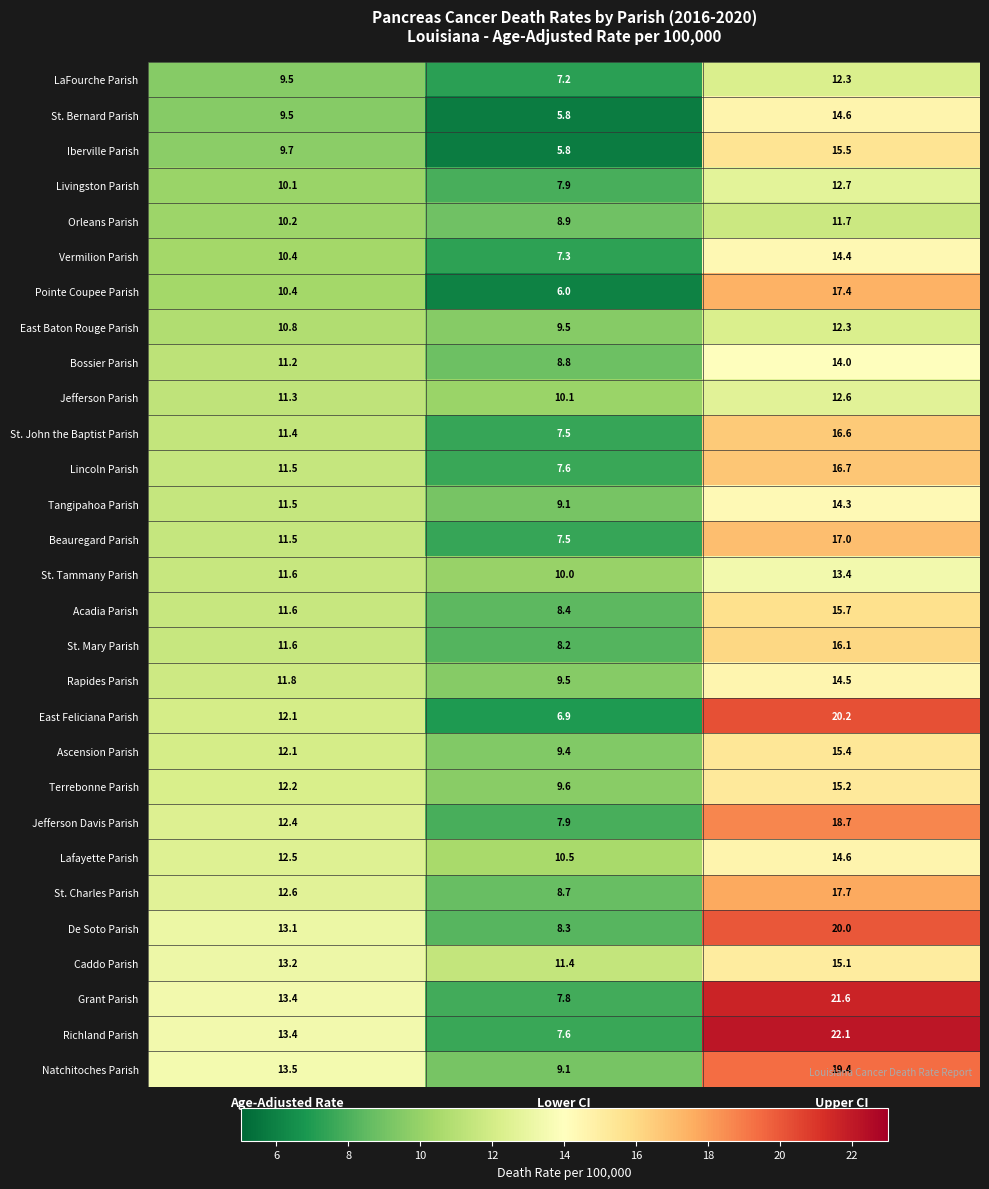

What is the total value across all series at Lower CI?

242.3